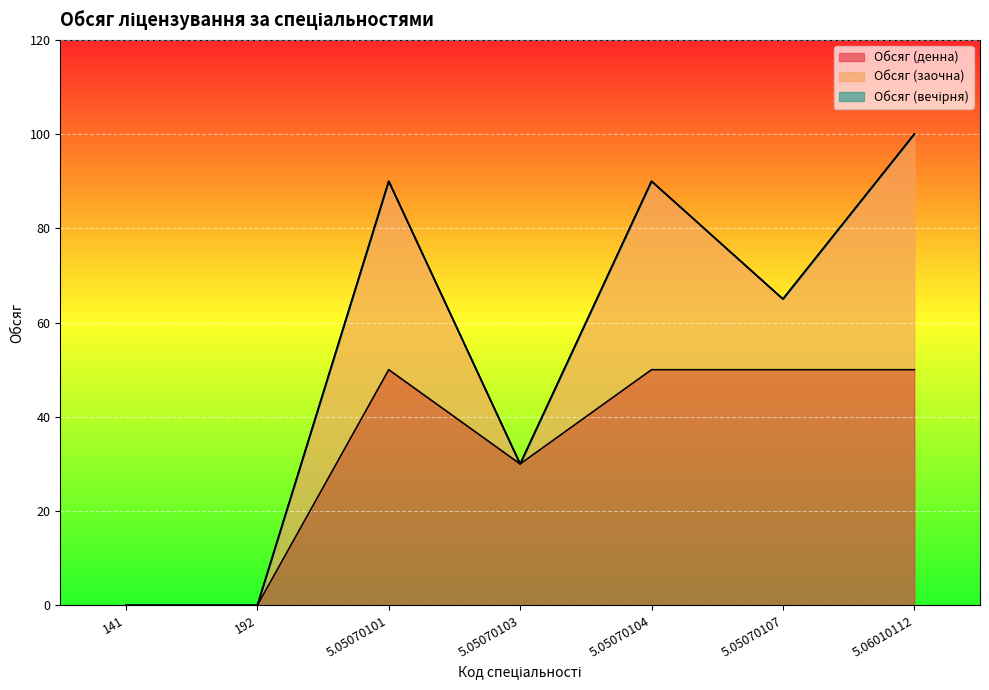

What are all the series names shown in the legend?

Обсяг (денна), Обсяг (заочна), Обсяг (вечірня)